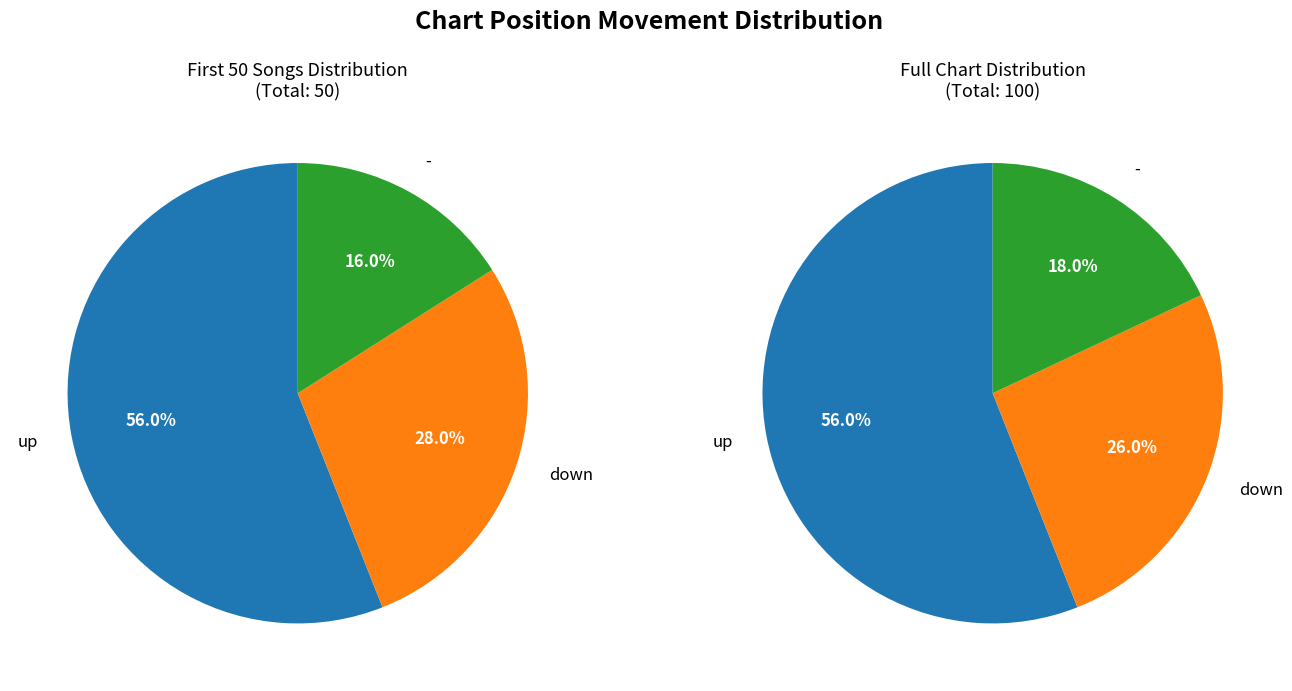

Does any single category account for the majority?

Yes